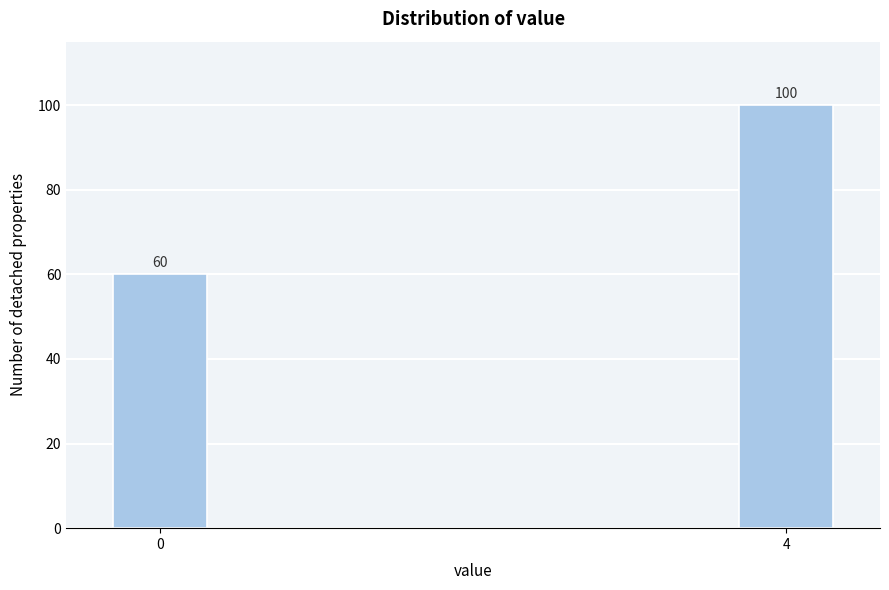

Reading left to right, transcribe all the data shown in this chart.

60	100